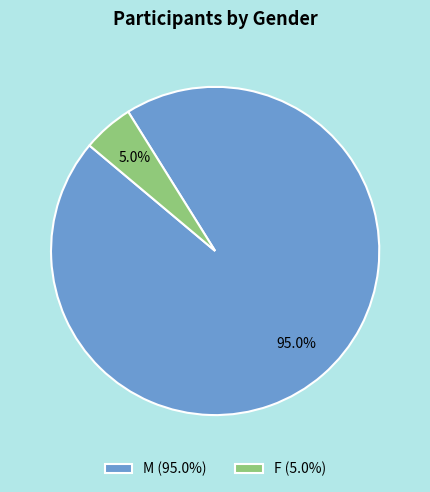

Which category has the smallest portion of the pie?

F